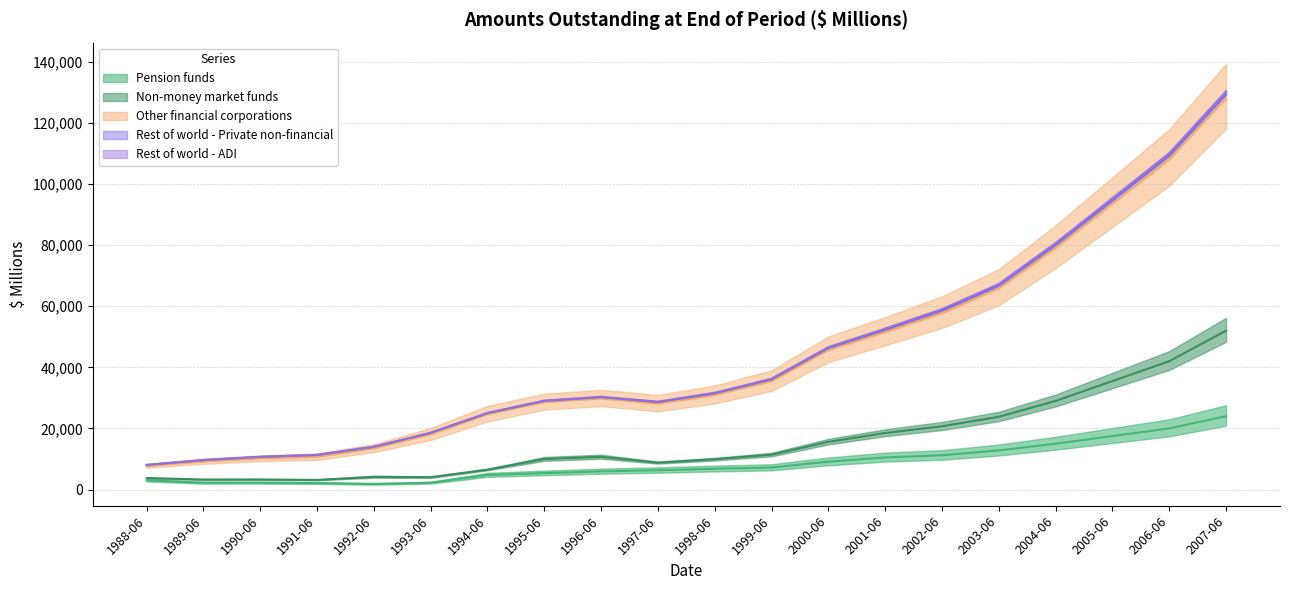

How many values in the Non-money market funds series exceed 31690?

9